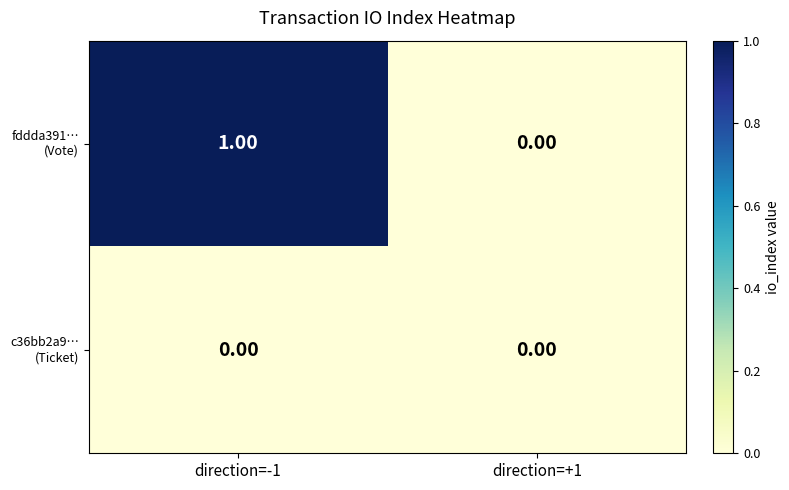

At which category is the sum across all series the highest?

direction=-1